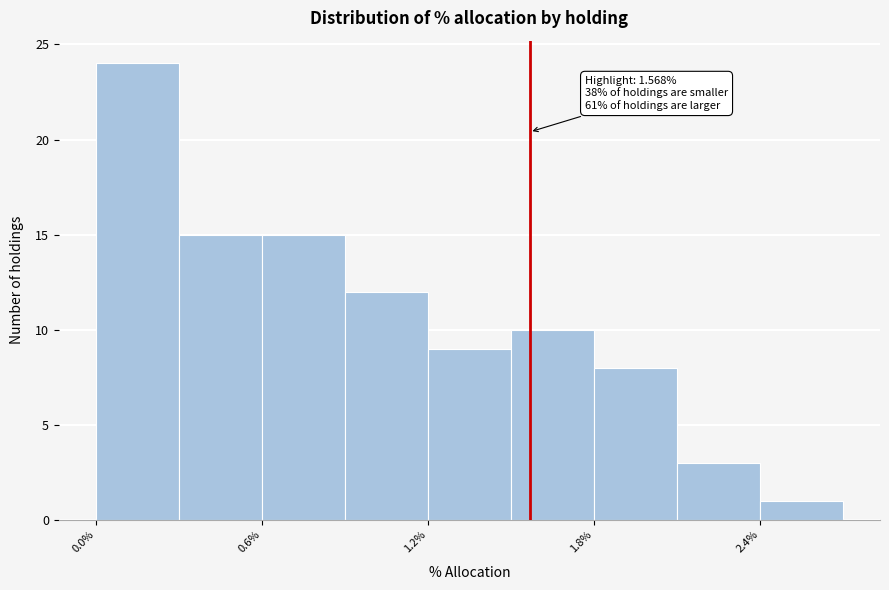

Around what value on the x-axis is the tallest bar? Give the approximate position of its centre, as read against the axis.

0.2